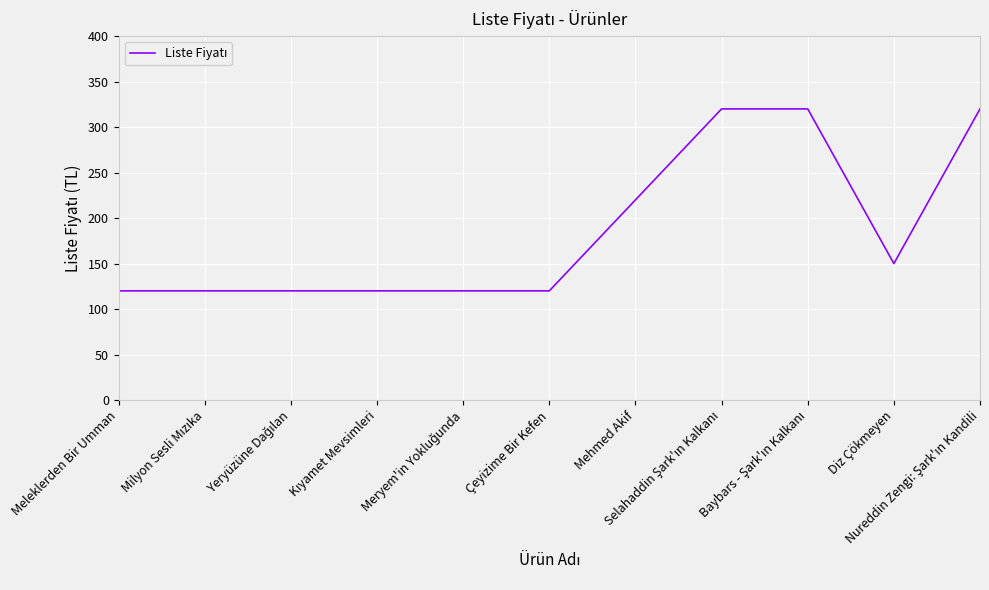

What is the difference between the maximum and minimum values?

200